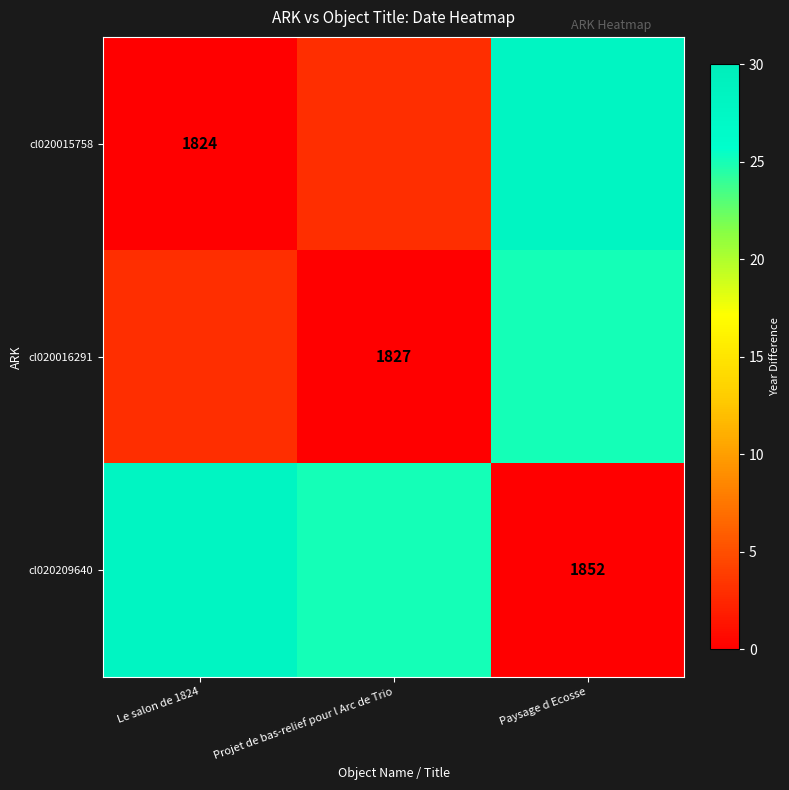

The cl020015758 series shows 1159 at Le salon de 1824. True or false?

False